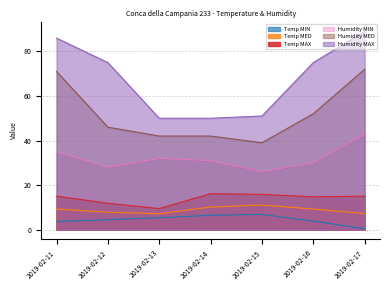

Between 2019-02-17 and 2019-02-14, which is larger?

2019-02-14